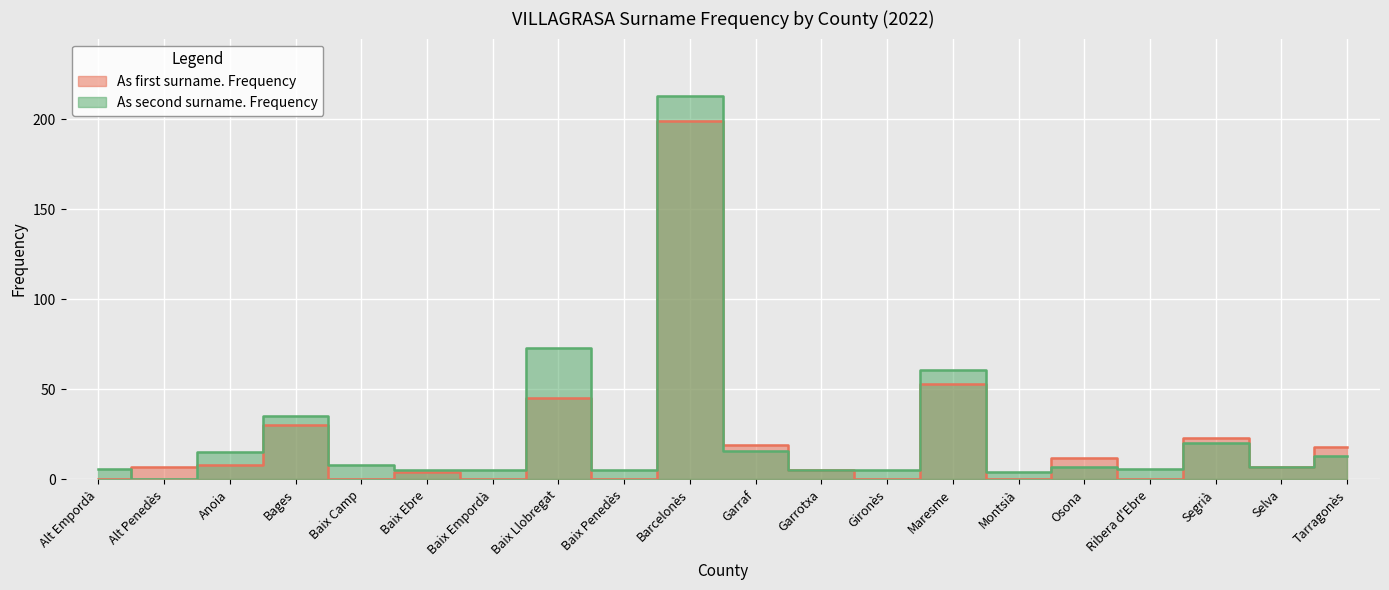

True or false: As first surname. Frequency and As second surname. Frequency cross at least once.

True